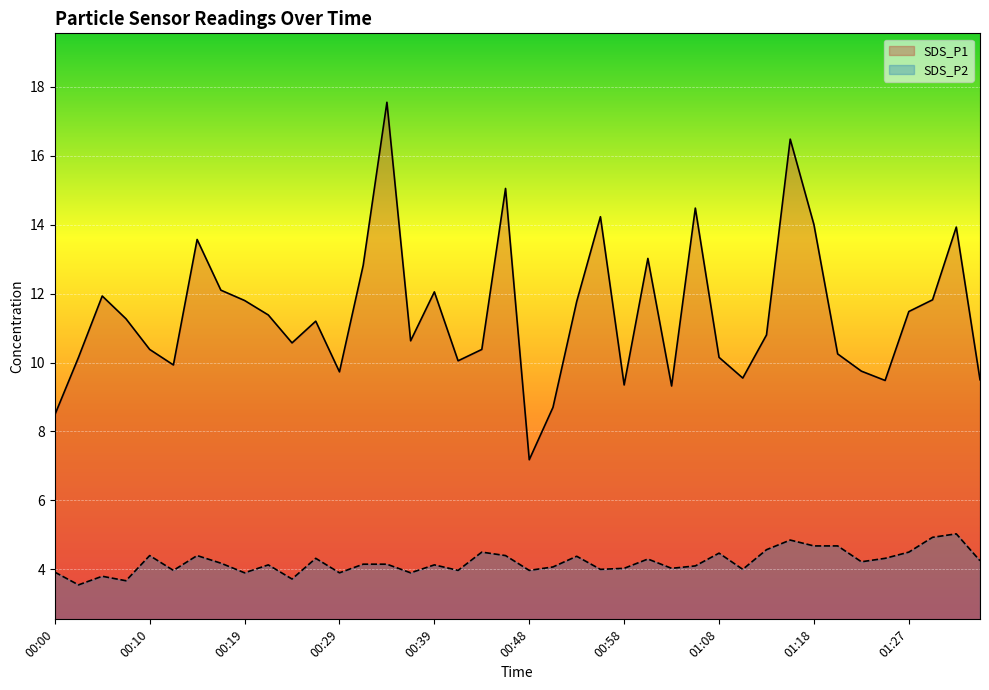

Rank the series at 00:05 from highest to lowest value.

SDS_P1, SDS_P2